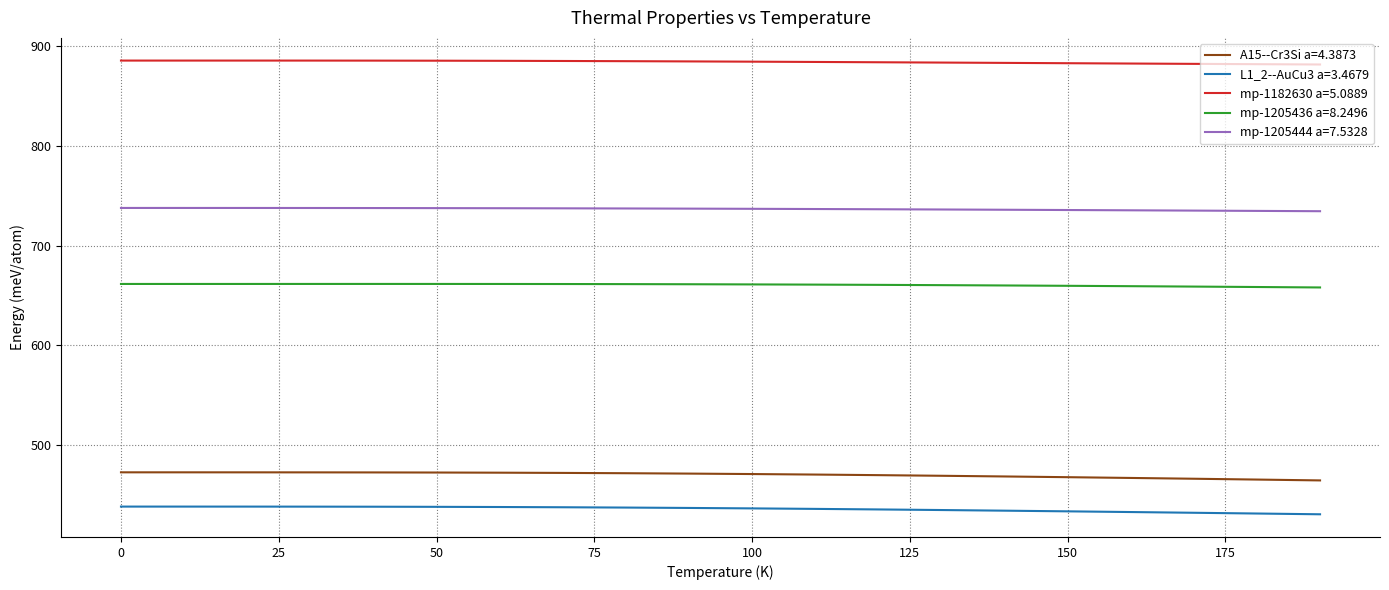

True or false: mp-1182630 a=5.0889 and L1_2--AuCu3 a=3.4679 intersect in this chart.

False